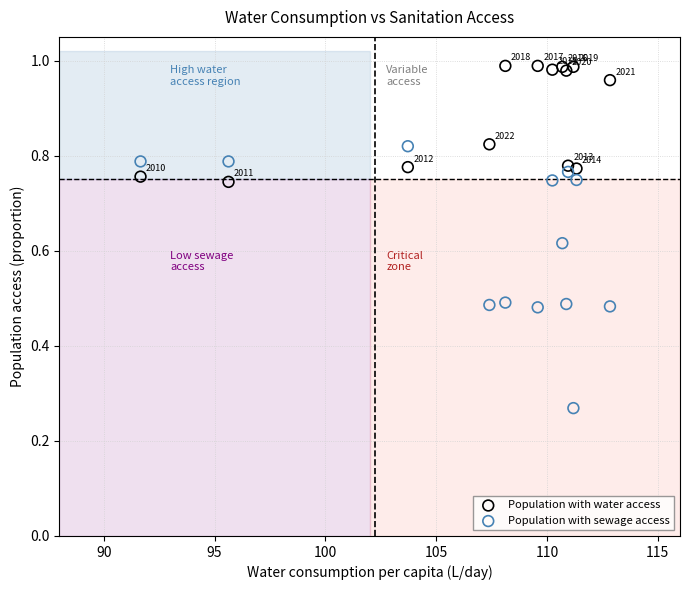

Which series has the largest Y range (max minus min)?

Population with sewage access